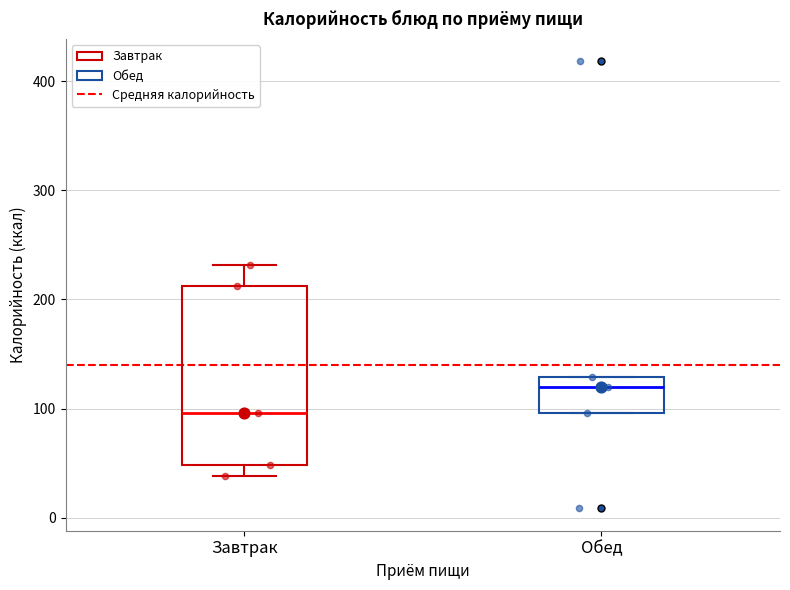

Reading left to right, read every box against the y-axis: the position of its median line, the range the box covers, and the ends of its whiskers. The values are not printed on the chart, so give them approximately, as read against the axis.

Завтрак: median 100, box 50 to 210, whiskers 40 to 230
Обед: median 120, box 100 to 130, whiskers 100 to 130